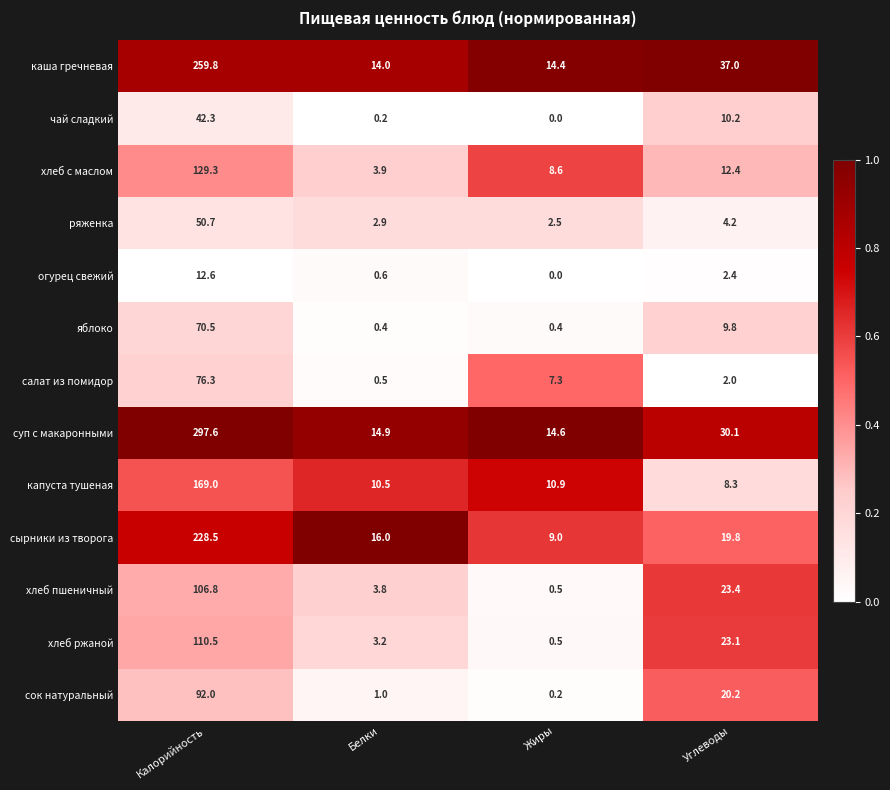

At how many categories does at least one series exceed 0?

4